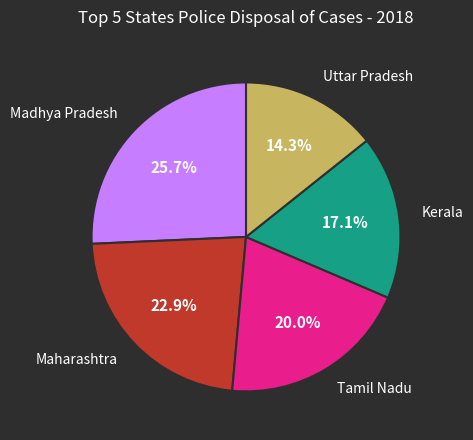

Is there a majority slice in this chart?

No